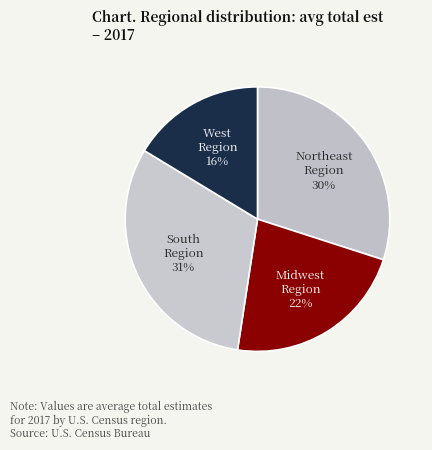

Which slice is the smallest?

West Region